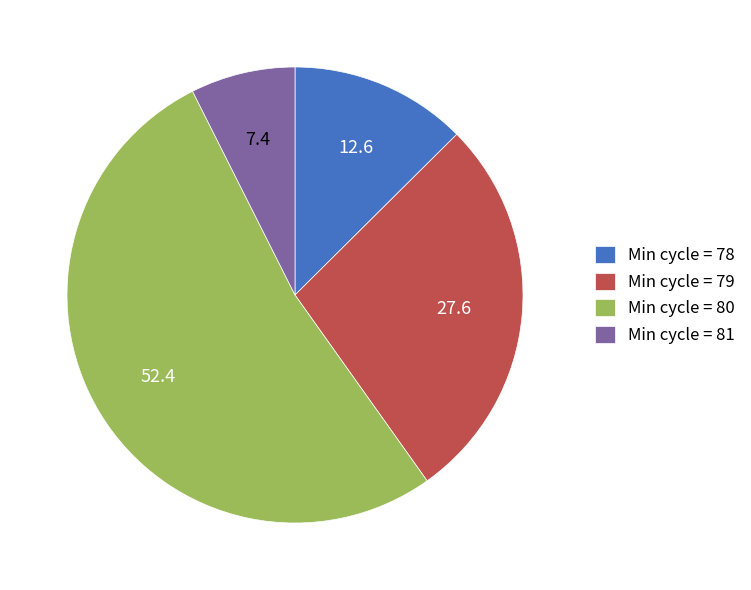

What is the largest slice in the pie chart?

Min cycle = 80